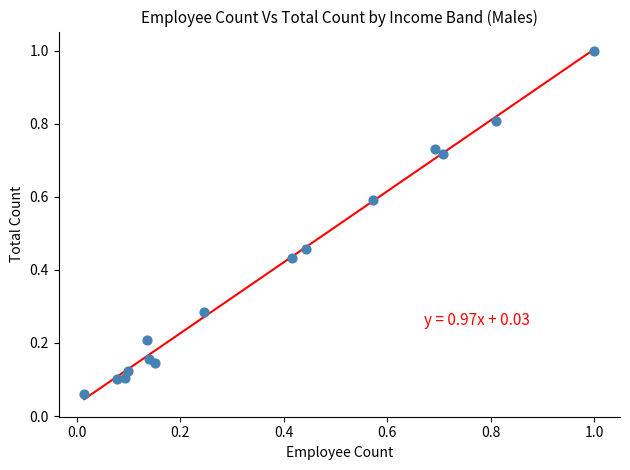

What is the range of Y values (max minus min)?

0.9